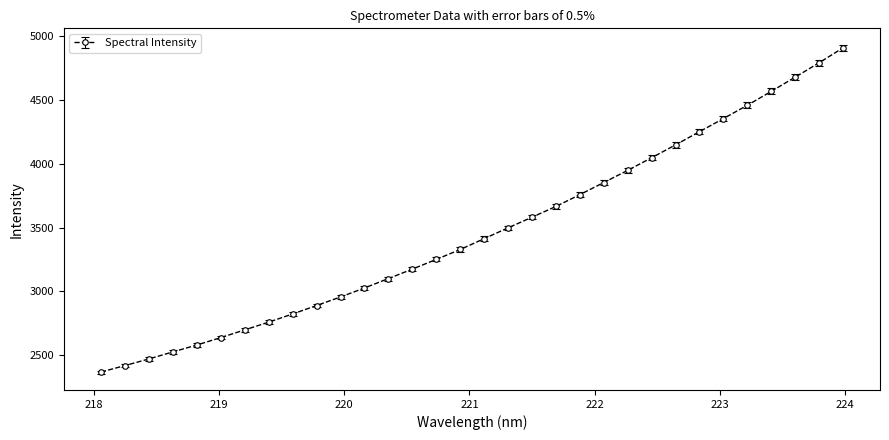

What is the smallest value displayed?

2368.0